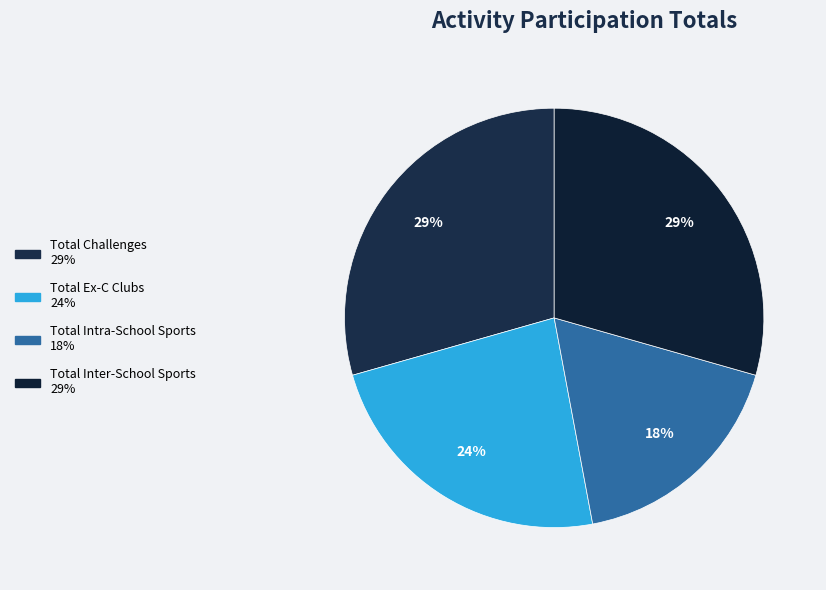

Combined, what portion of the pie is Total Ex-C Clubs and Total Intra-School Sports?

41.2%